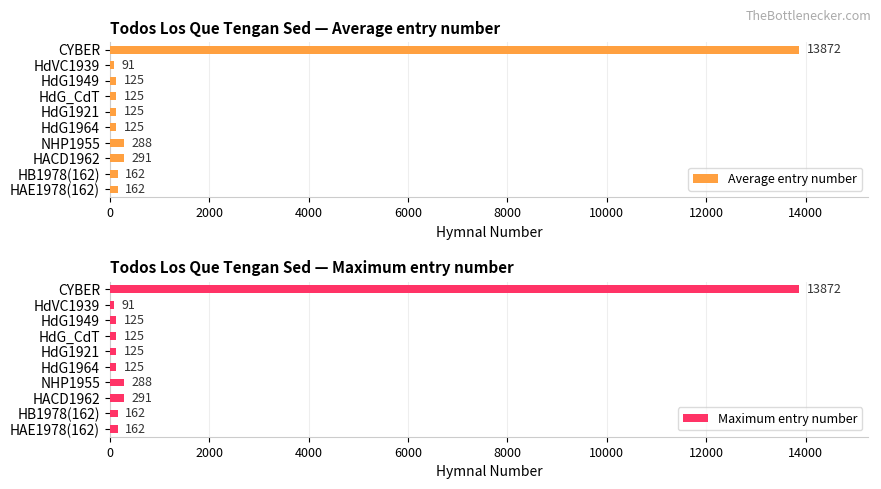

What is the difference between the Average entry number values at HACD1962 and NHP1955?

3